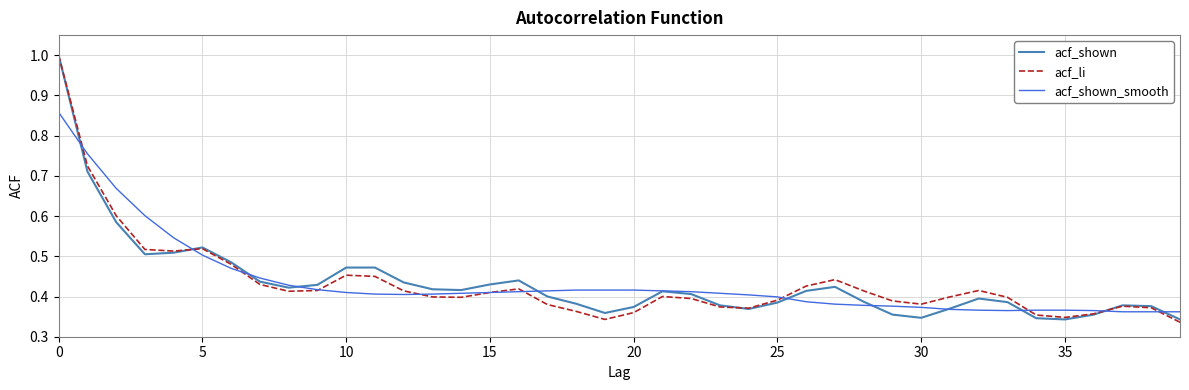

What is the maximum value shown in the chart?

1.0